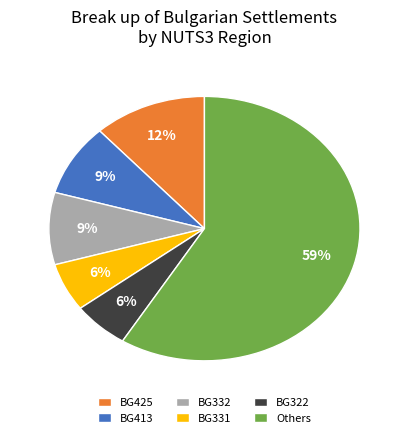

What percentage is the BG425 slice, to the nearest percent?

12%